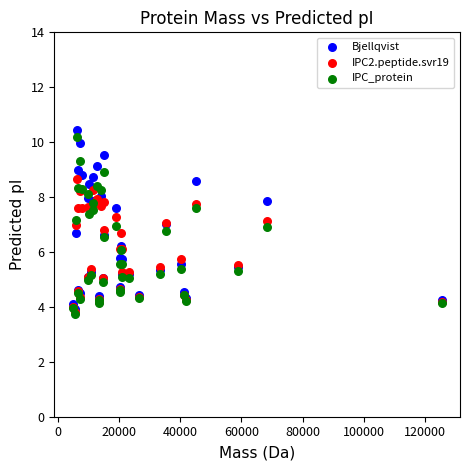

Which series has the widest spread of Y values?

Bjellqvist